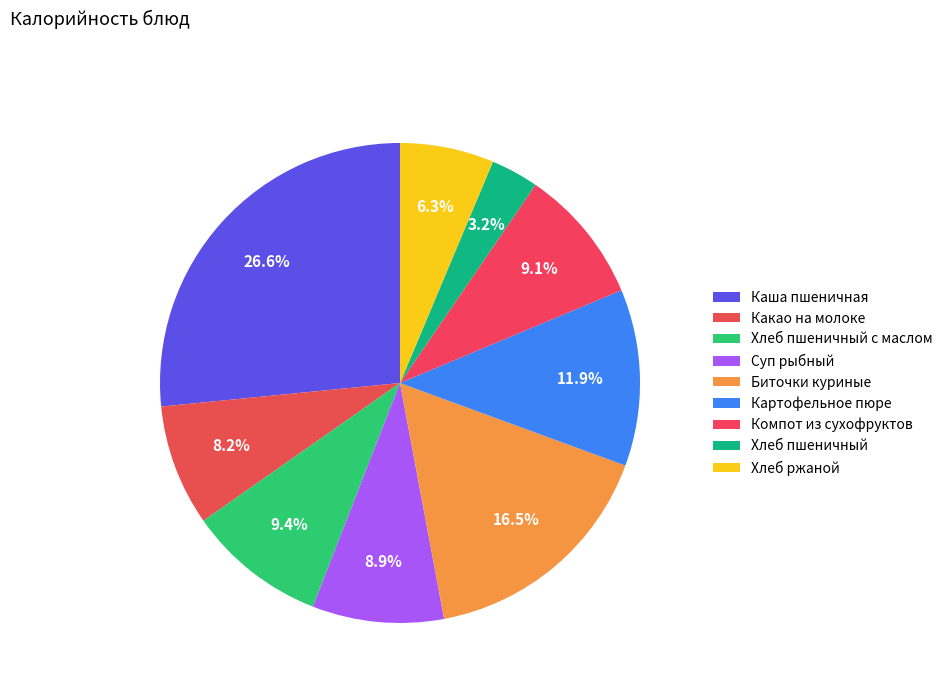

Rank the categories by value from lowest to highest.

Хлеб пшеничный, Хлеб ржаной, Какао на молоке, Суп рыбный, Компот из сухофруктов, Хлеб пшеничный с маслом, Картофельное пюре, Биточки куриные, Каша пшеничная